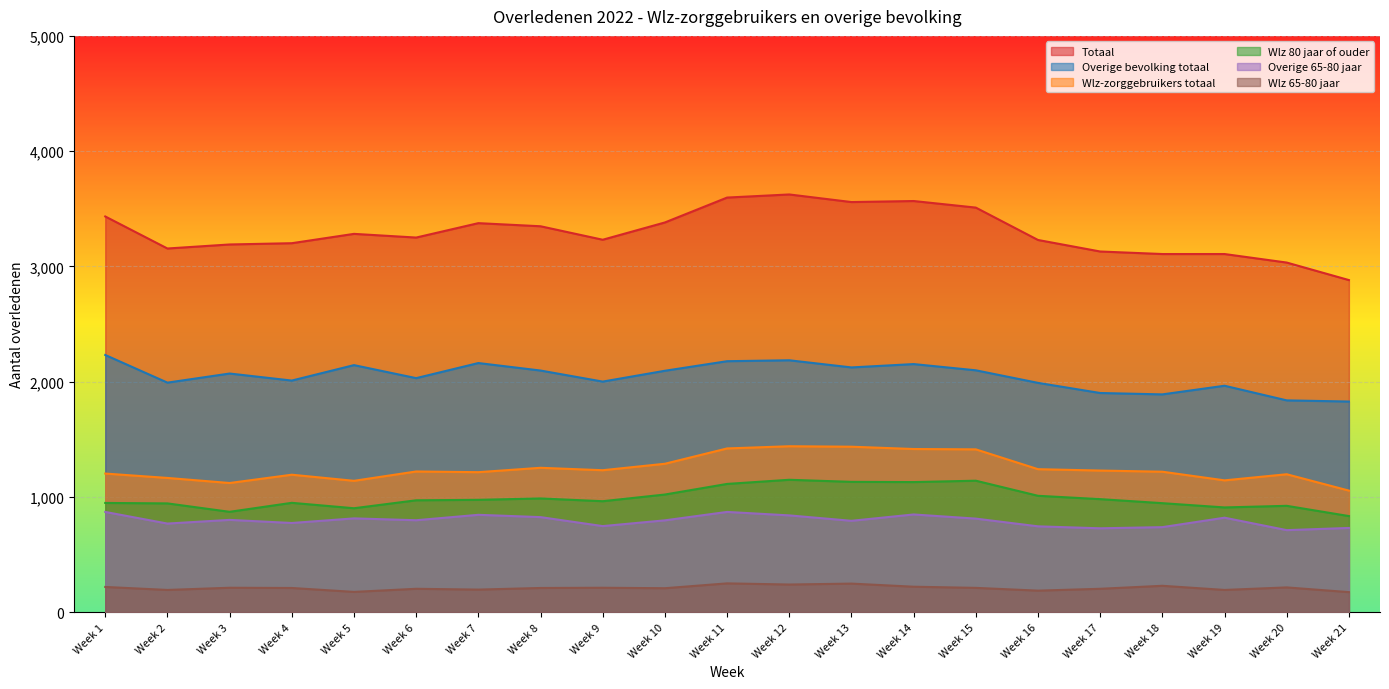

How many data points does each series have?

21